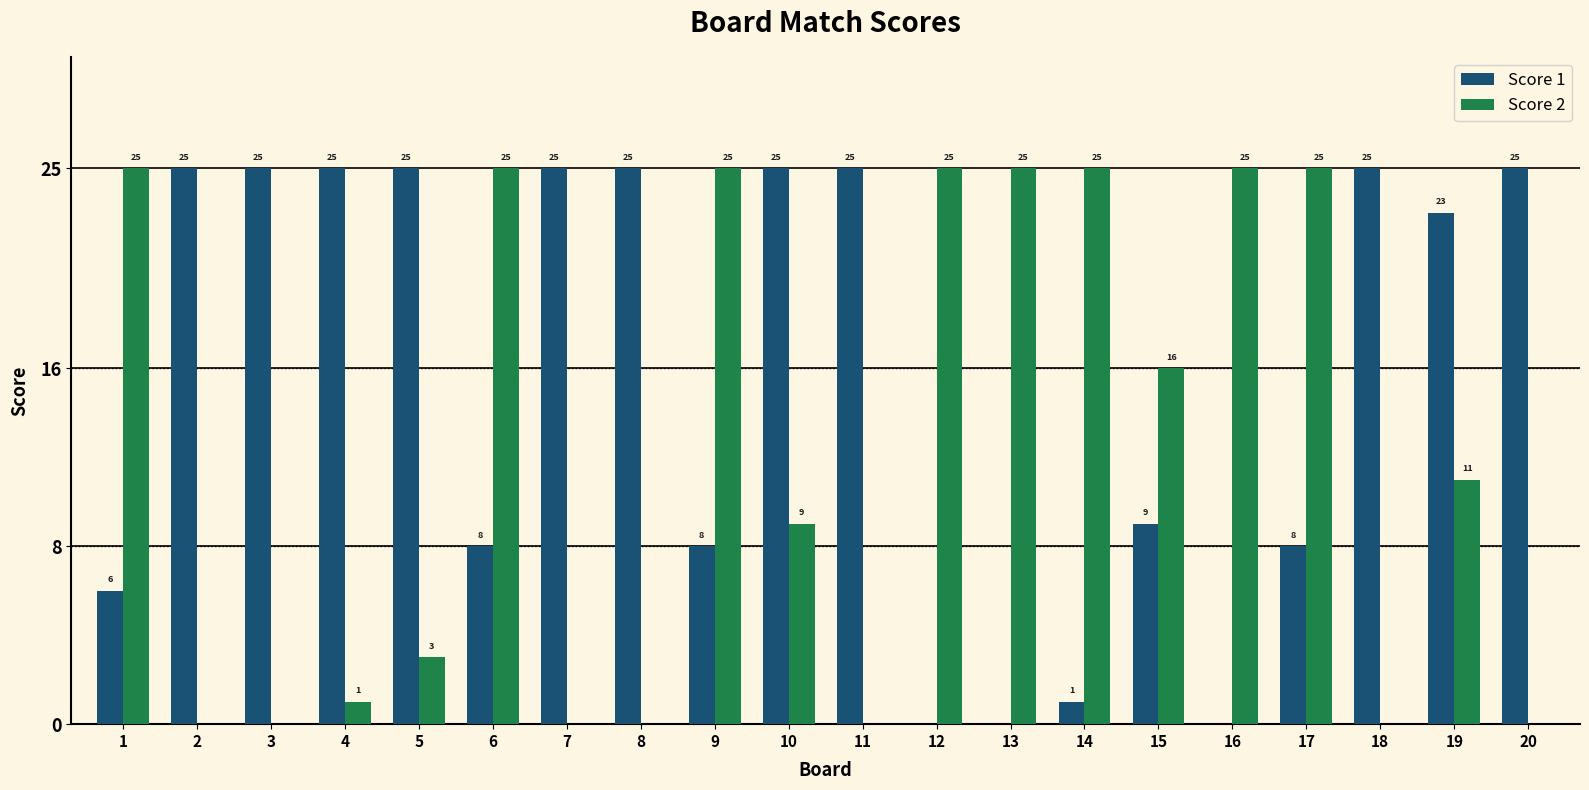

Is it true that Score 1 equals 25 at 5?

True